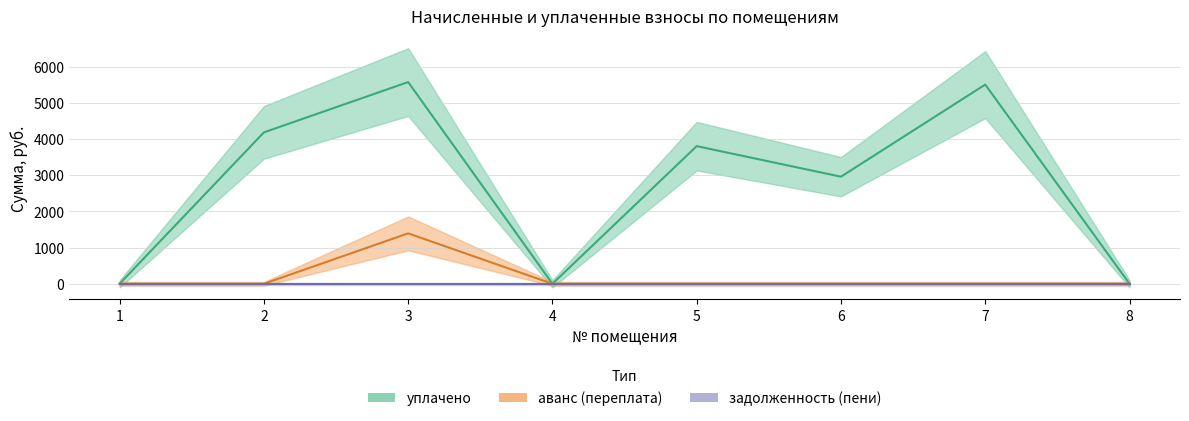

True or false: аванс (переплата) and задолженность (пени) cross at least once.

False